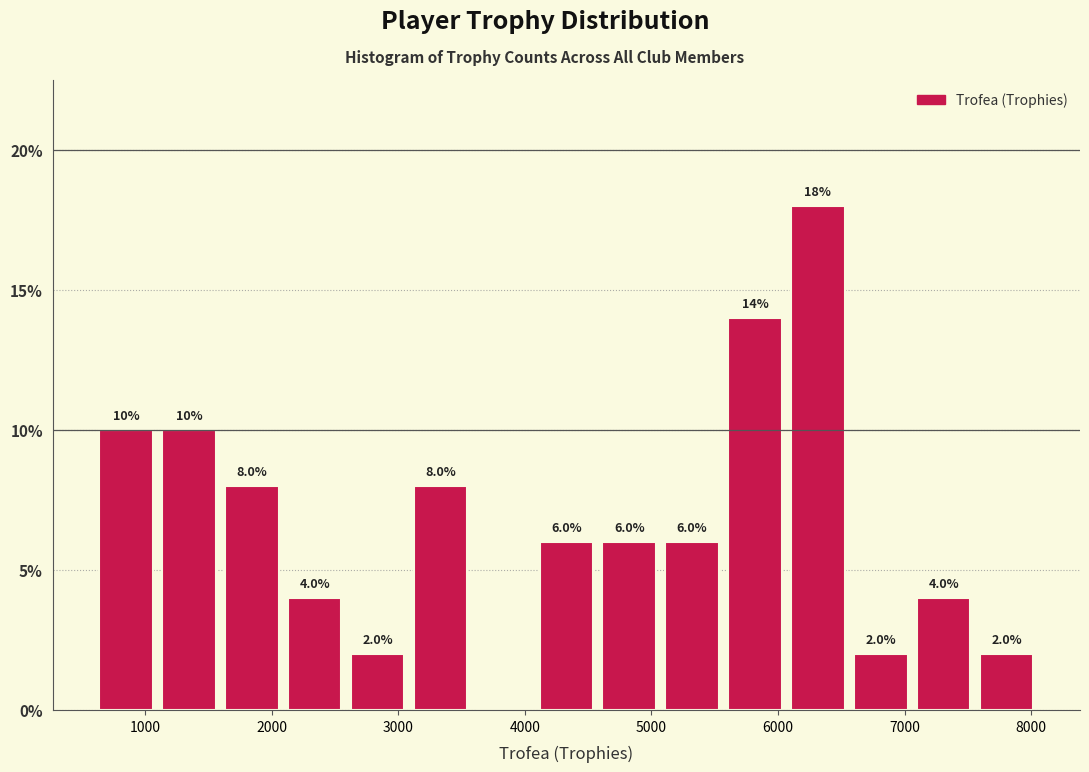

Which range on the x-axis has the tallest bar?

6100 to 6600